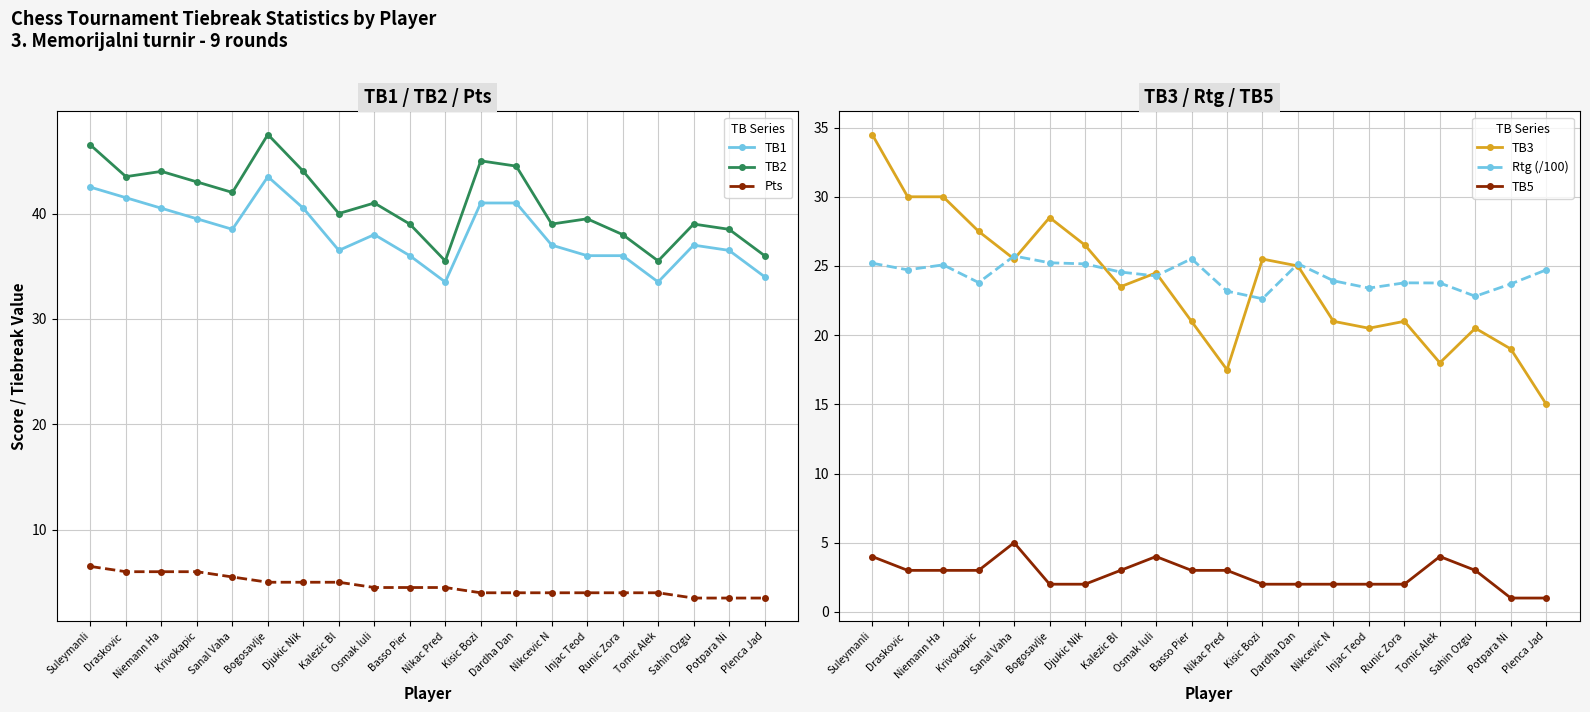

True or false: Rtg (/100) and TB5 intersect in this chart.

False